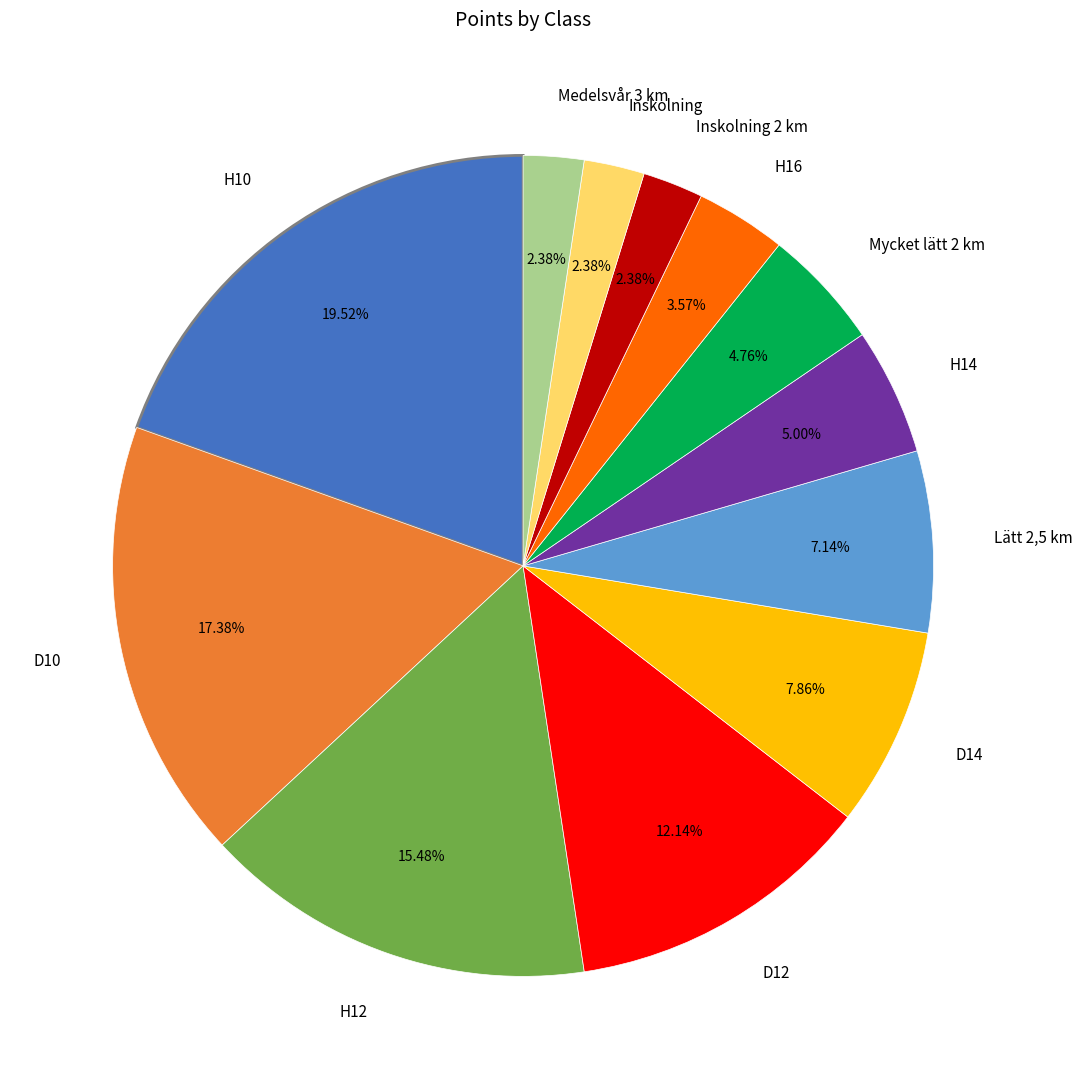

Is it true that H16 is 4% of the pie?

True